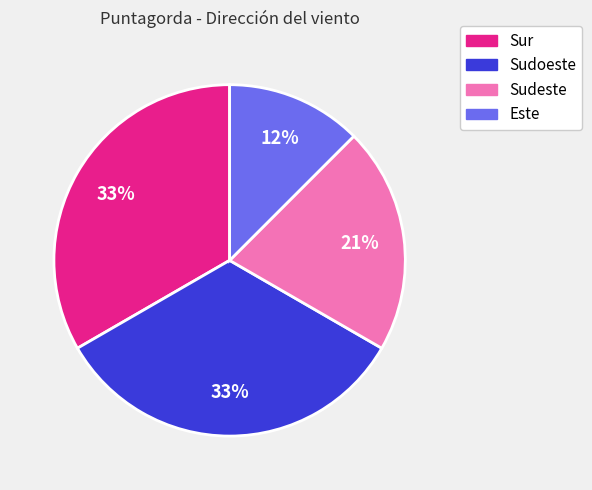

To the nearest percent, what is the average slice percentage?

25%